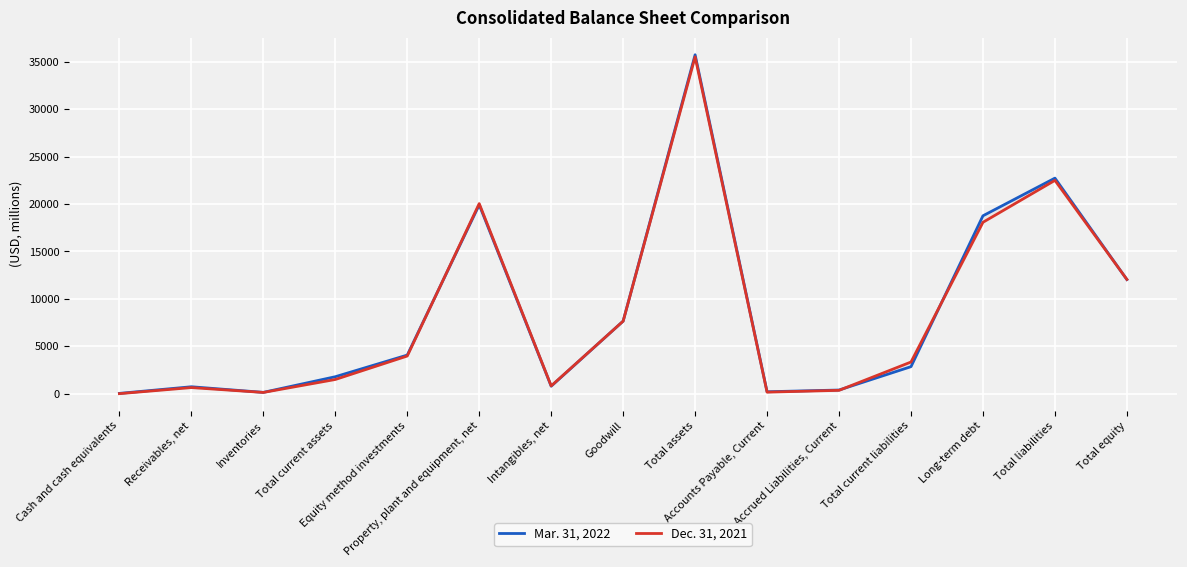

True or false: Mar. 31, 2022 and Dec. 31, 2021 intersect in this chart.

True